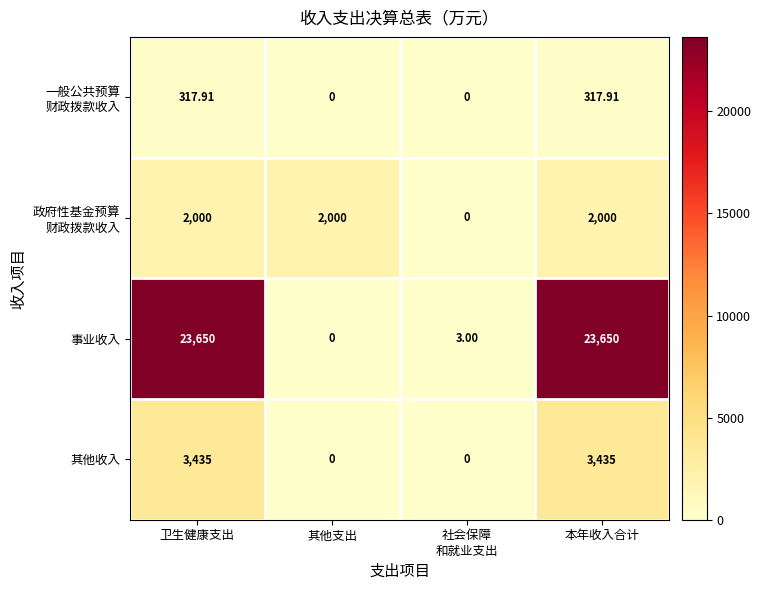

Which series has the largest range (max minus min)?

事业收入